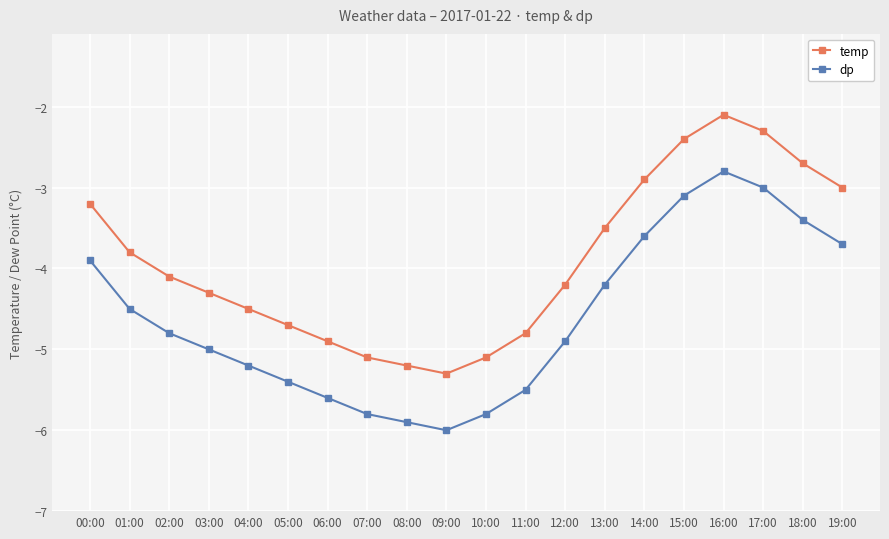

Does the chart have visible grid lines?

Yes